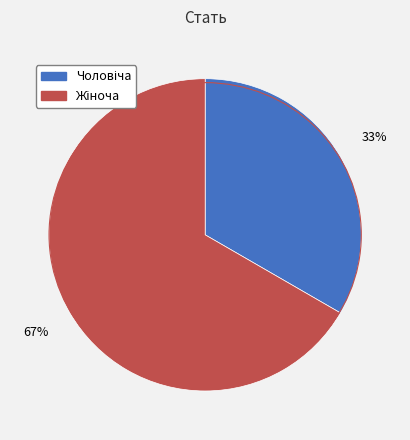

To the nearest percent, what is the average slice percentage?

50%